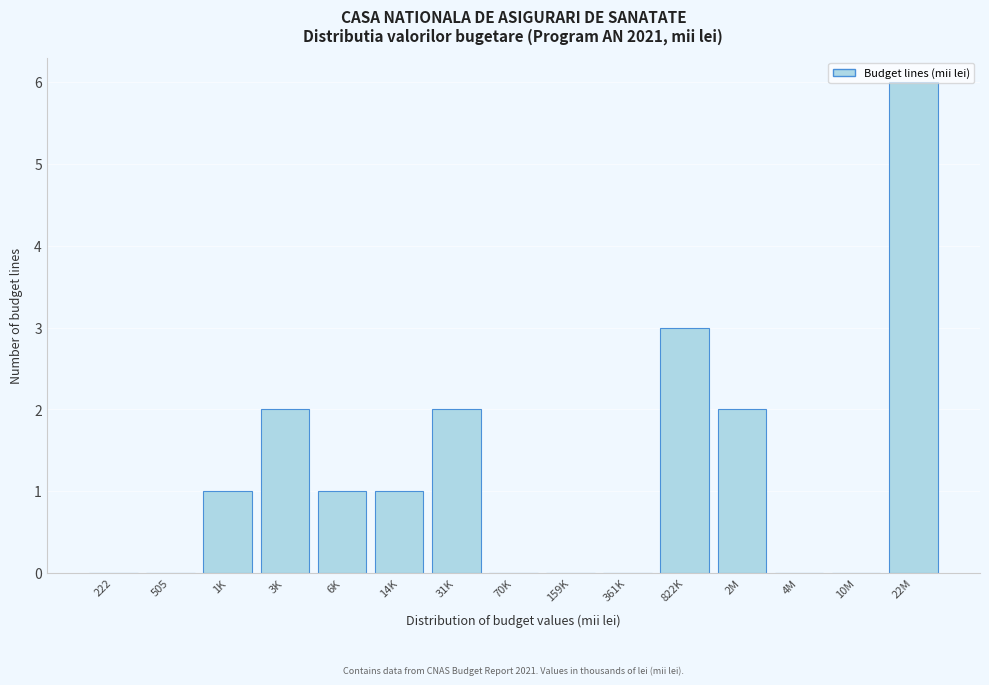

Which category has the highest value across all series?

22M